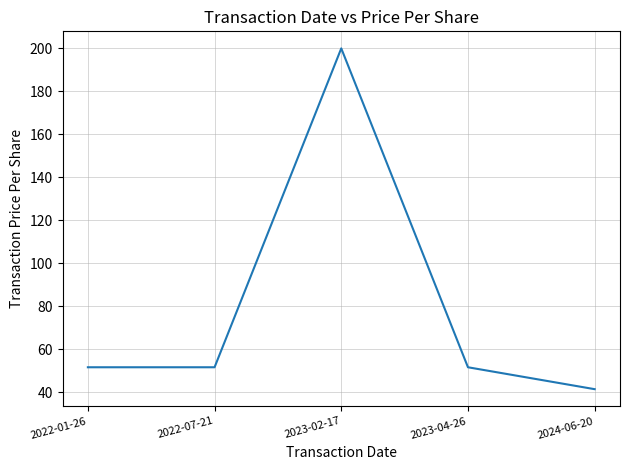

What is the approximate value at 2022-01-26?

51.6